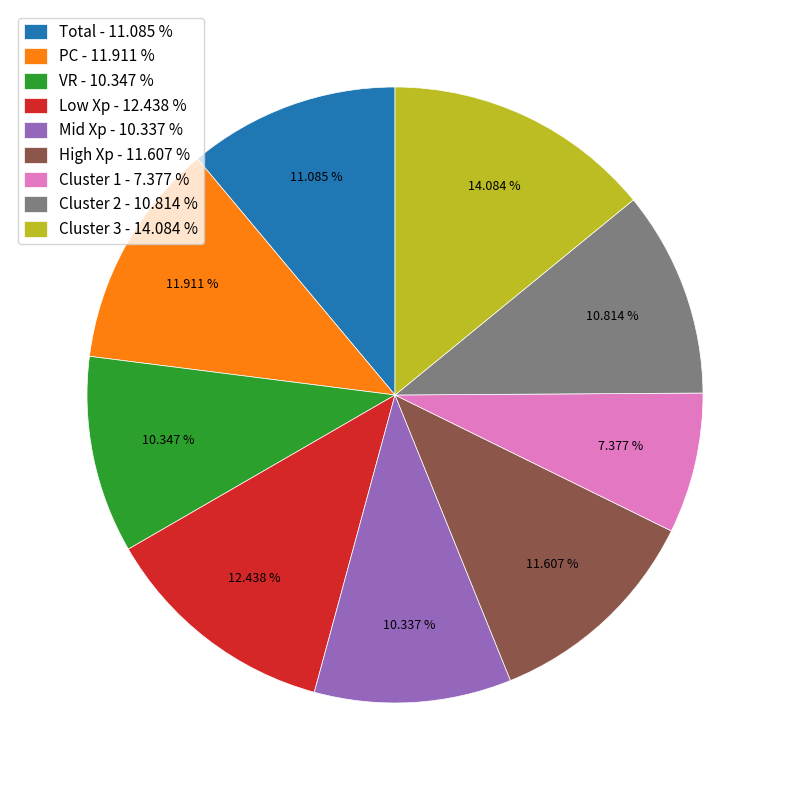

Approximately how many times larger is the value at Total compared to Cluster 1?

1.5